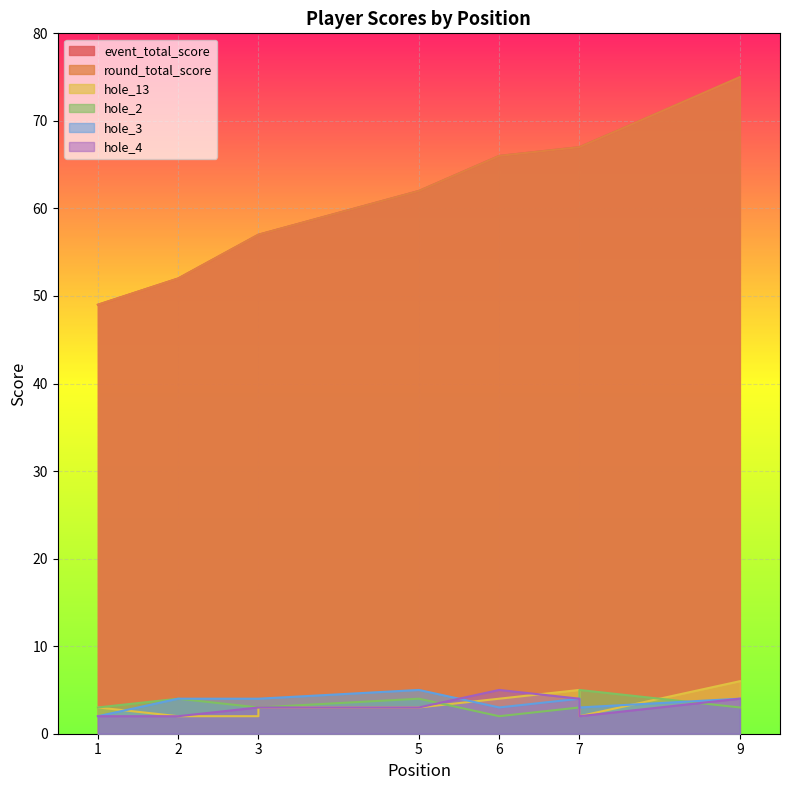

Reading left to right, transcribe all the data shown in this chart.

event_total_score: 49	52	57	57	62	66	67	67	75
round_total_score: 49	52	57	57	62	66	67	67	75
hole_13: 3	2	2	3	3	4	5	2	6
hole_2: 3	4	3	3	4	2	3	5	3
hole_3: 2	4	4	4	5	3	4	3	4
hole_4: 2	2	3	3	3	5	4	2	4